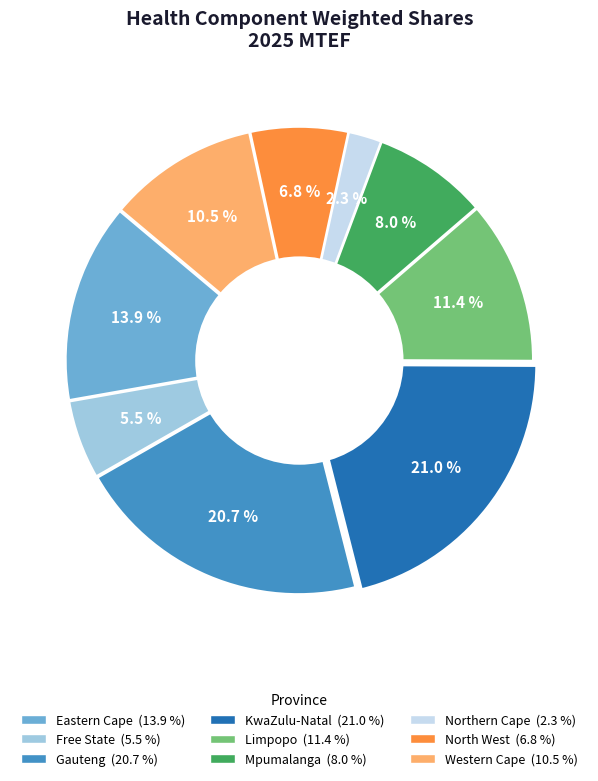

Is Eastern Cape the majority of the pie?

No